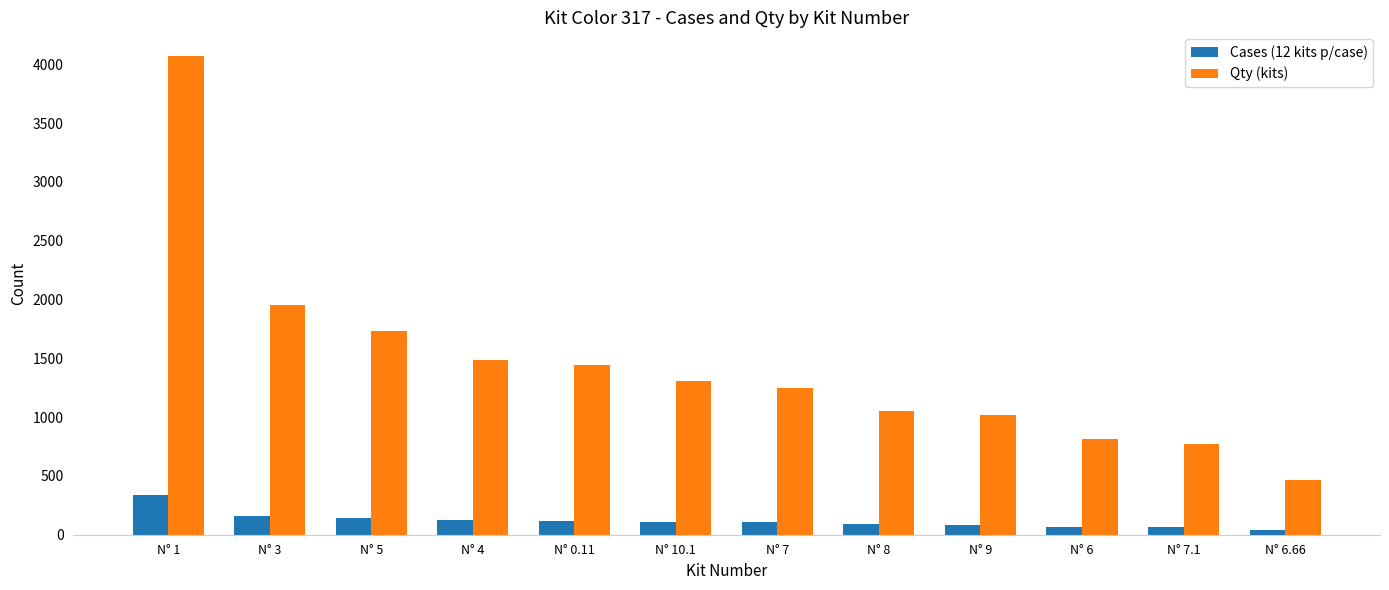

What is the average value of the Qty (kits) series?

1447